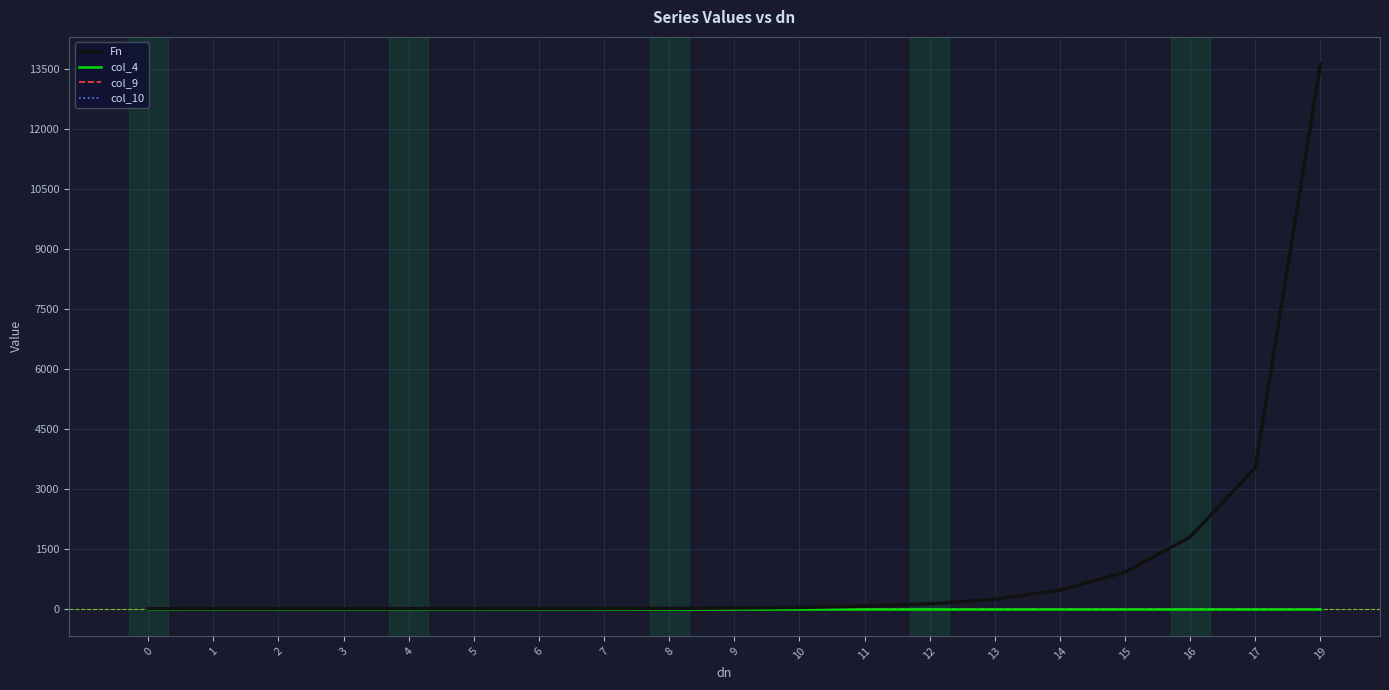

Reading right to left, transcribe all the data shown in this chart.

Fn: 19=13624.0	17=3525.0	16=1793.0	15=912.0	14=463.9	13=236.0	12=120.0	11=61.1	10=31.1	9=15.8	8=8.0	7=4.1	6=2.1	5=1.1	4=0.5	3=0.3	2=0.1	1=0.1	0=0.0
col_4: 19=2.0	17=2.0	16=2.0	15=2.0	14=2.0	13=2.0	12=2.0	11=2.0	10=2.0	9=2.0	8=2.0	7=2.0	6=2.0	5=2.0	4=2.0	3=2.0	2=2.0	1=2.0	0=2.0
col_9: 19=1.0	17=1.0	16=1.0	15=1.0	14=1.0	13=1.0	12=1.0	11=1.0	10=1.0	9=1.0	8=1.0	7=1.0	6=1.0	5=1.0	4=1.0	3=1.0	2=1.0	1=1.0	0=1.0
col_10: 19=1.0	17=1.0	16=1.0	15=1.0	14=1.0	13=1.0	12=1.0	11=1.0	10=1.0	9=1.0	8=1.0	7=1.0	6=1.0	5=1.0	4=1.0	3=1.0	2=1.0	1=1.0	0=1.0